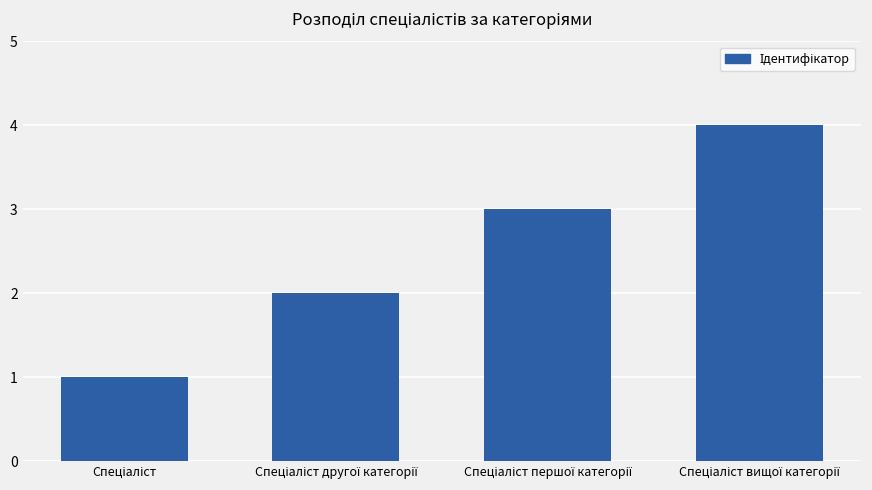

Does the chart contain stacked bars?

No